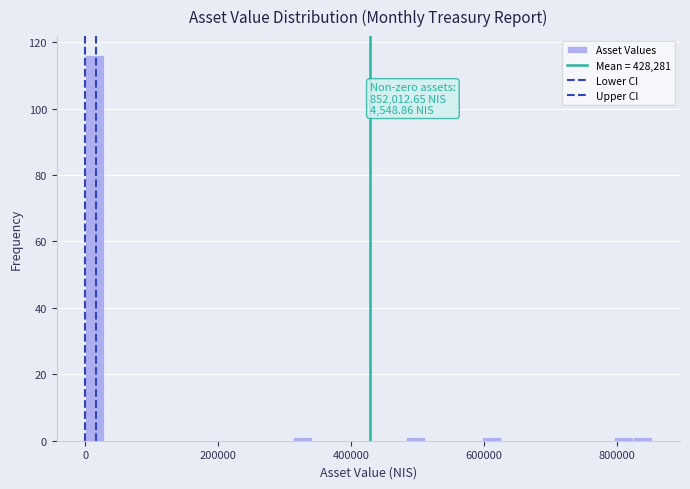

Around what value on the x-axis is the tallest bar? Give the approximate position of its centre, as read against the axis.

20000